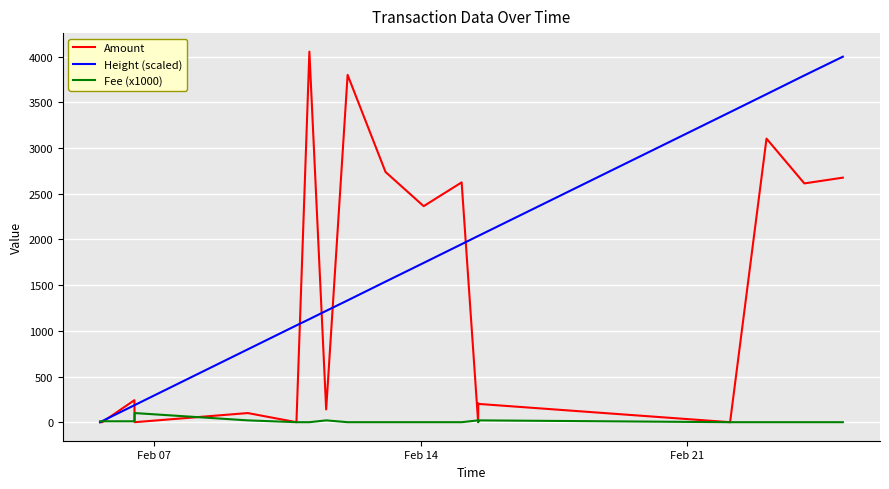

What is the difference between the maximum and second lowest values in the Height (scaled) series?

3999.4